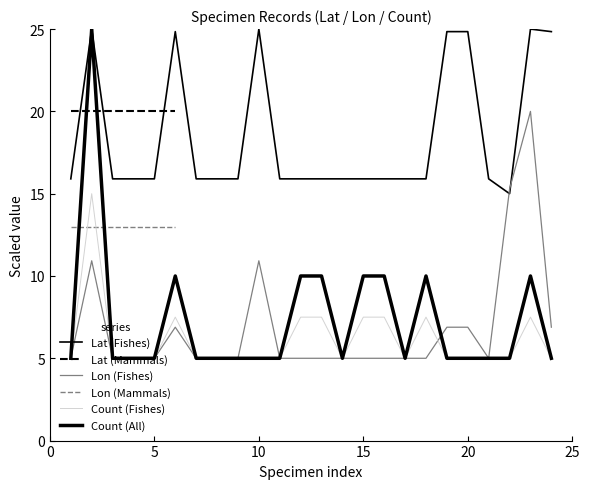

What is the label of the 6th point from the left?

25